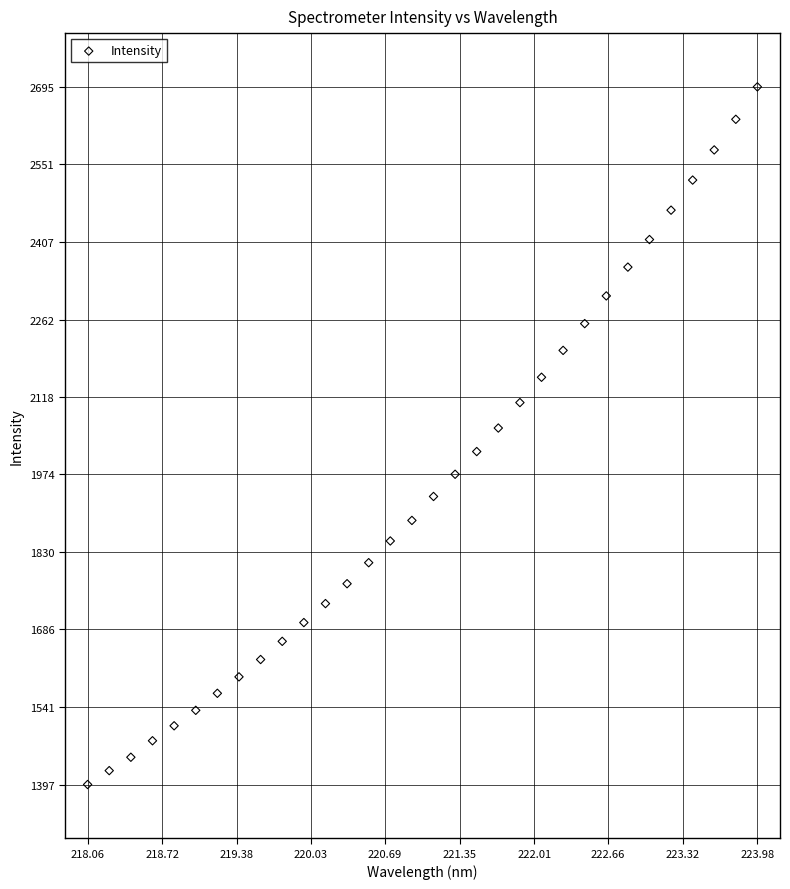

What is the range of Y values (max minus min)?

1297.8